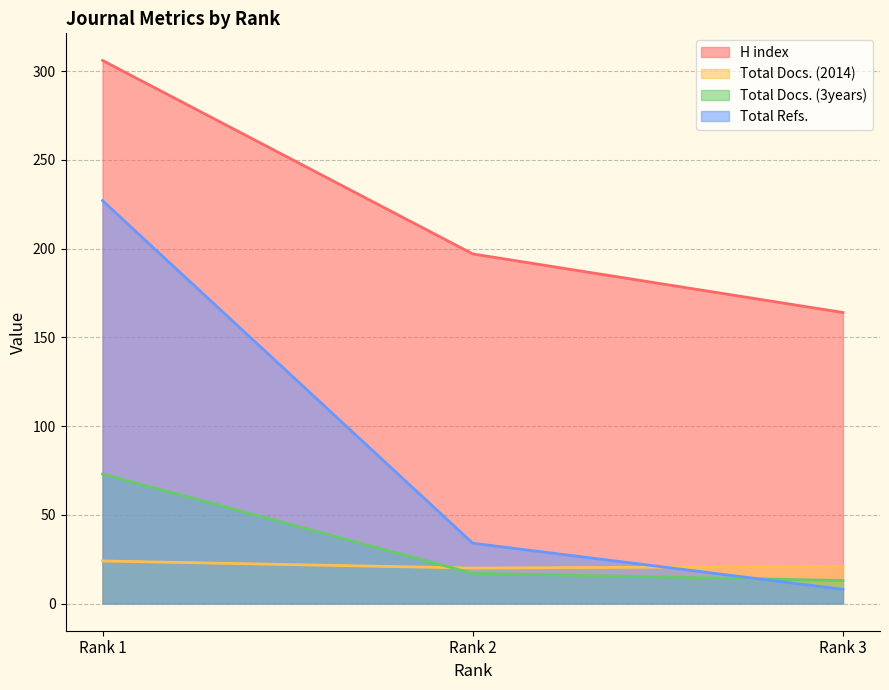

What is the difference between the highest and lowest values at Rank 2?

180